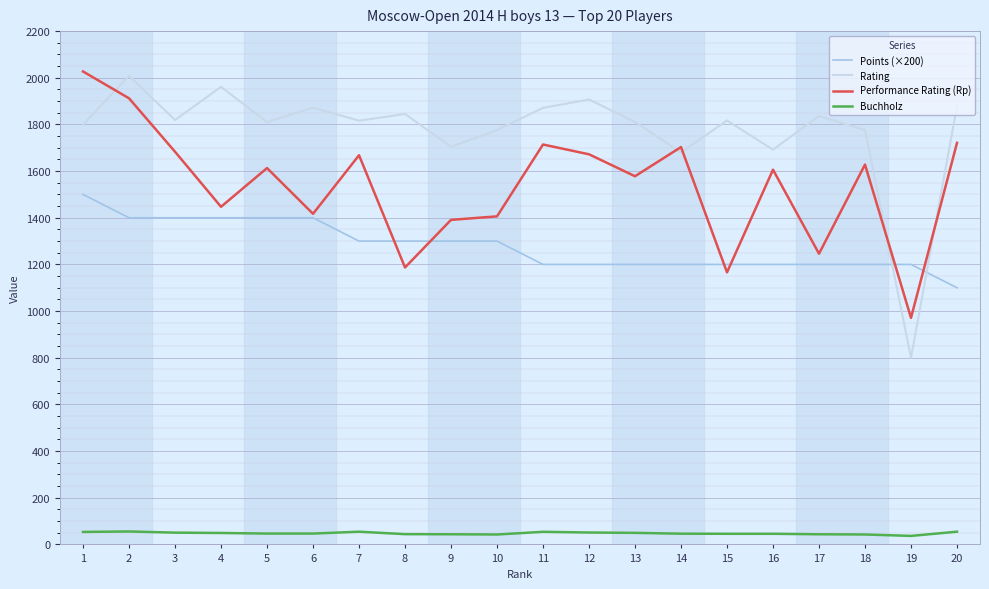

True or false: Buchholz and Points (×200) cross at least once.

False